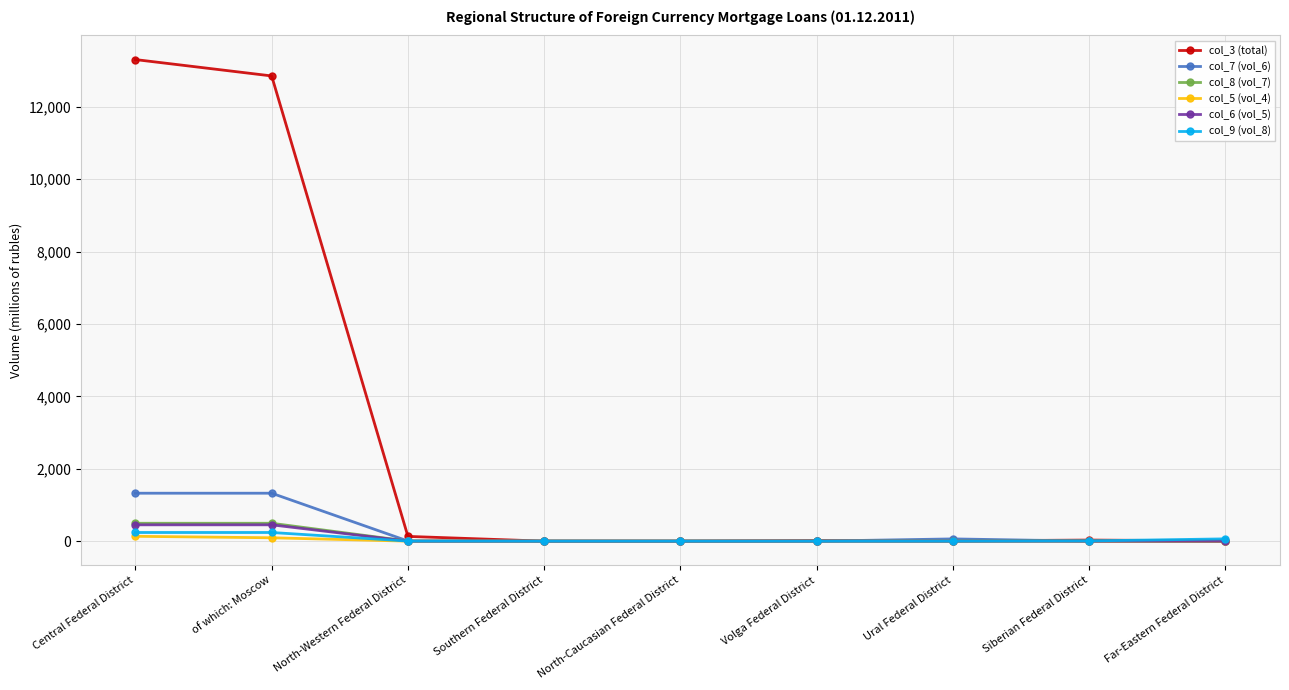

Is it true that col_9 (vol_8) equals 0 at Southern Federal District?

True